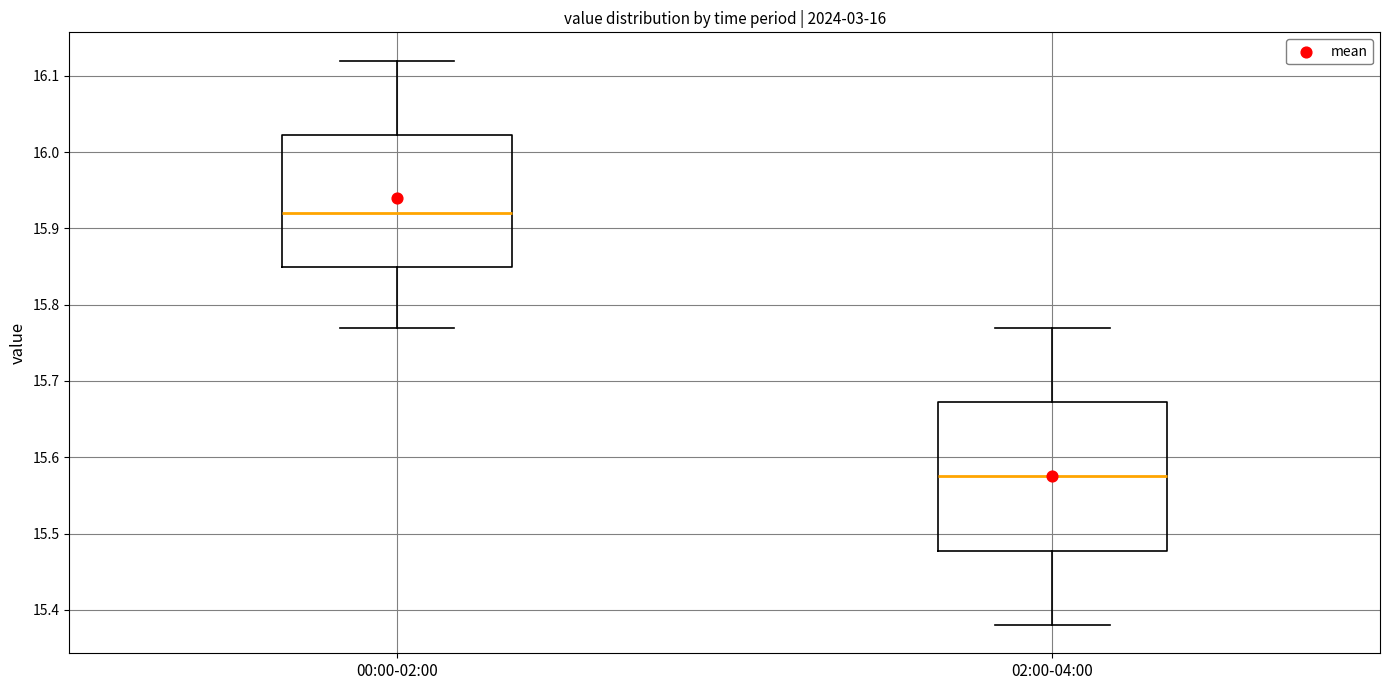

Reading left to right, transcribe this box plot: for each box, give where its median line is, the range the box spans, and where its two whiskers end, as read against the y-axis. The values are not printed on the chart, so give them approximately, as read against the axis.

00:00-02:00: median 15.92, box 15.85 to 16.02, whiskers 15.77 to 16.12
02:00-04:00: median 15.58, box 15.48 to 15.67, whiskers 15.38 to 15.77